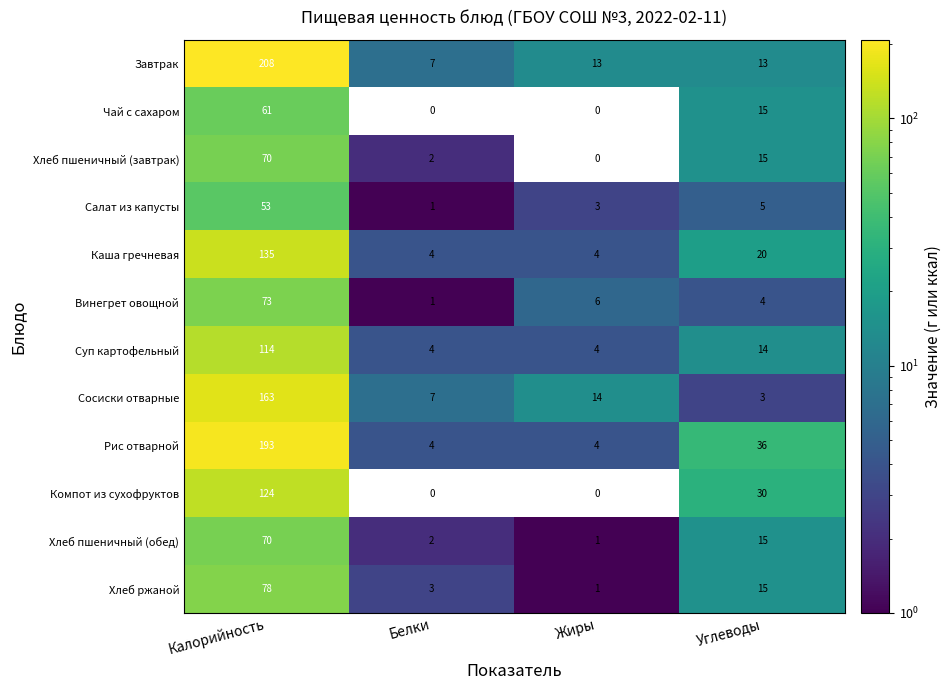

What is the spread (max minus min) of values at Калорийность?

155